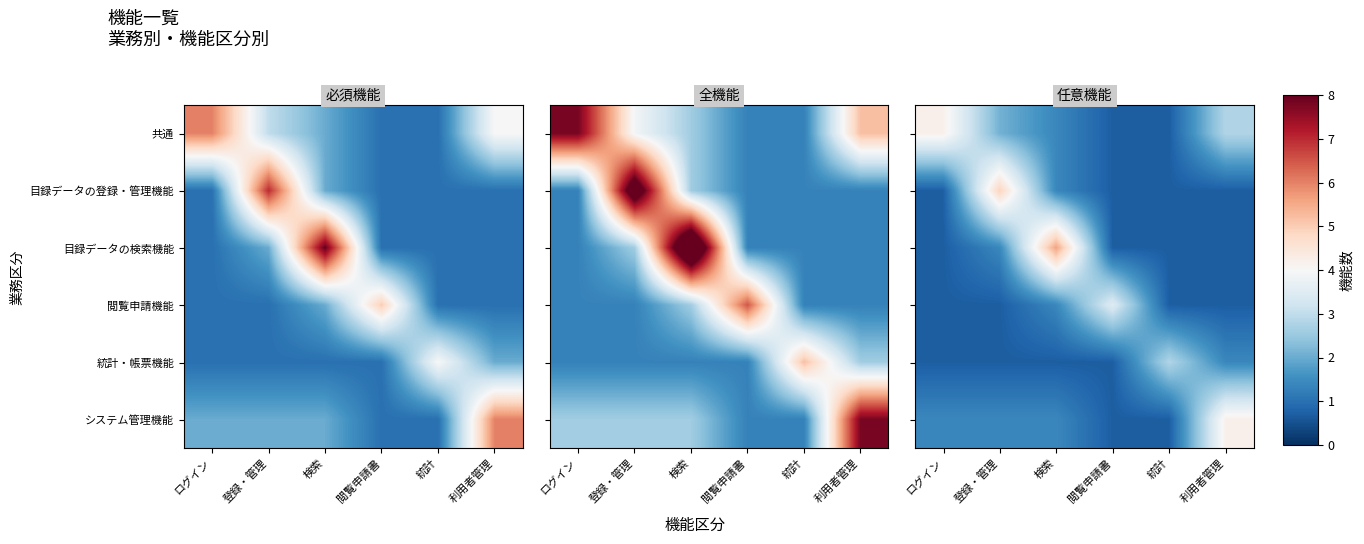

Read the システム管理機能 value at 統計.

0.7